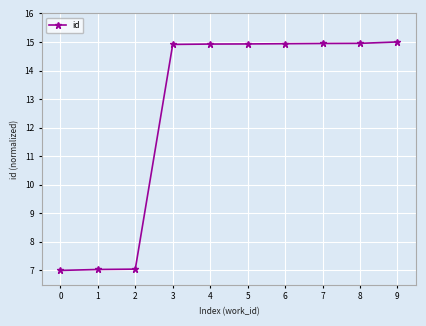

What is the average value?

12.6